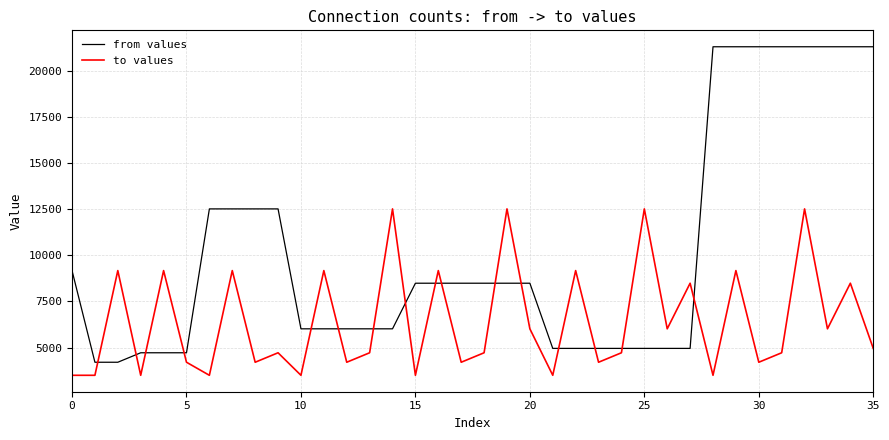

Reading left to right, list all the values displayed in this chart.

from values: 9169	4205	4205	4718	4718	4718	12510	12510	12510	12510	6015	6015	6015	6015	6015	8485	8485	8485	8485	8485	8485	4955	4955	4955	4955	4955	4955	4955	21291	21291	21291	21291	21291	21291	21291	21291
to values: 3498	3498	9169	3498	9169	4205	3498	9169	4205	4718	3498	9169	4205	4718	12510	3498	9169	4205	4718	12510	6015	3498	9169	4205	4718	12510	6015	8485	3498	9169	4205	4718	12510	6015	8485	4955